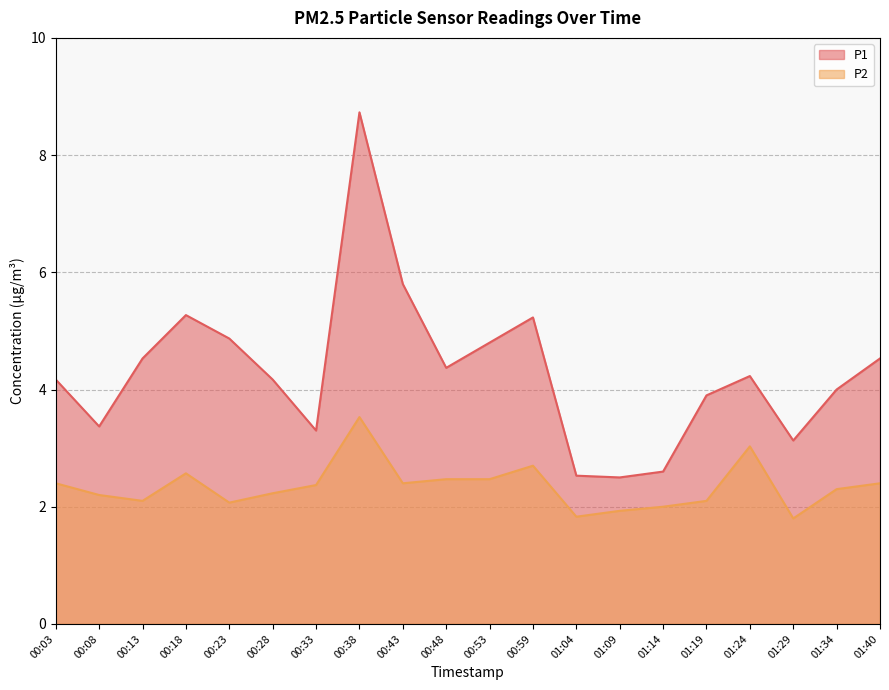

What is the difference between the P2 values at 01:24 and 00:59?

0.3